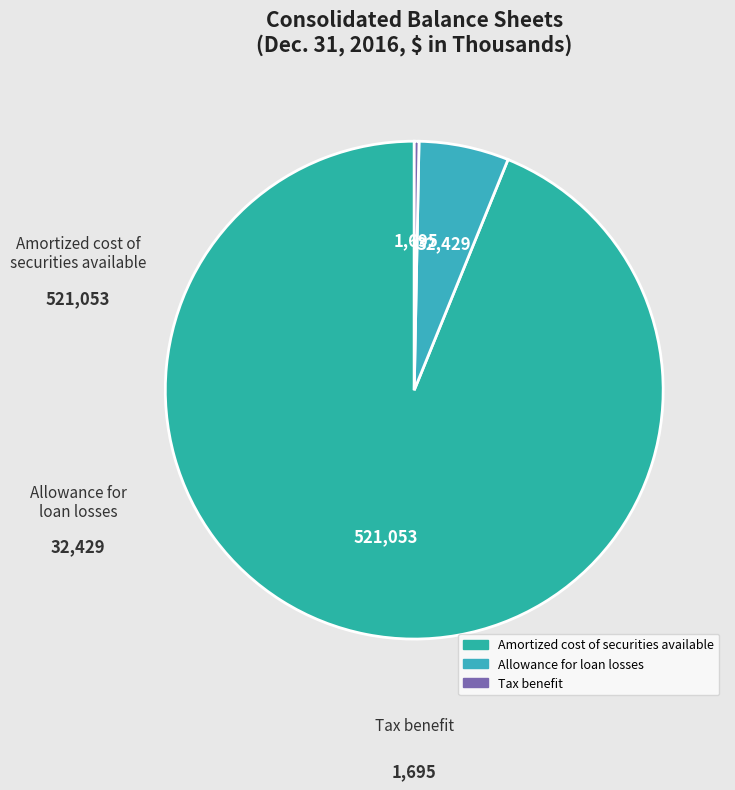

Does any single category account for the majority?

Yes